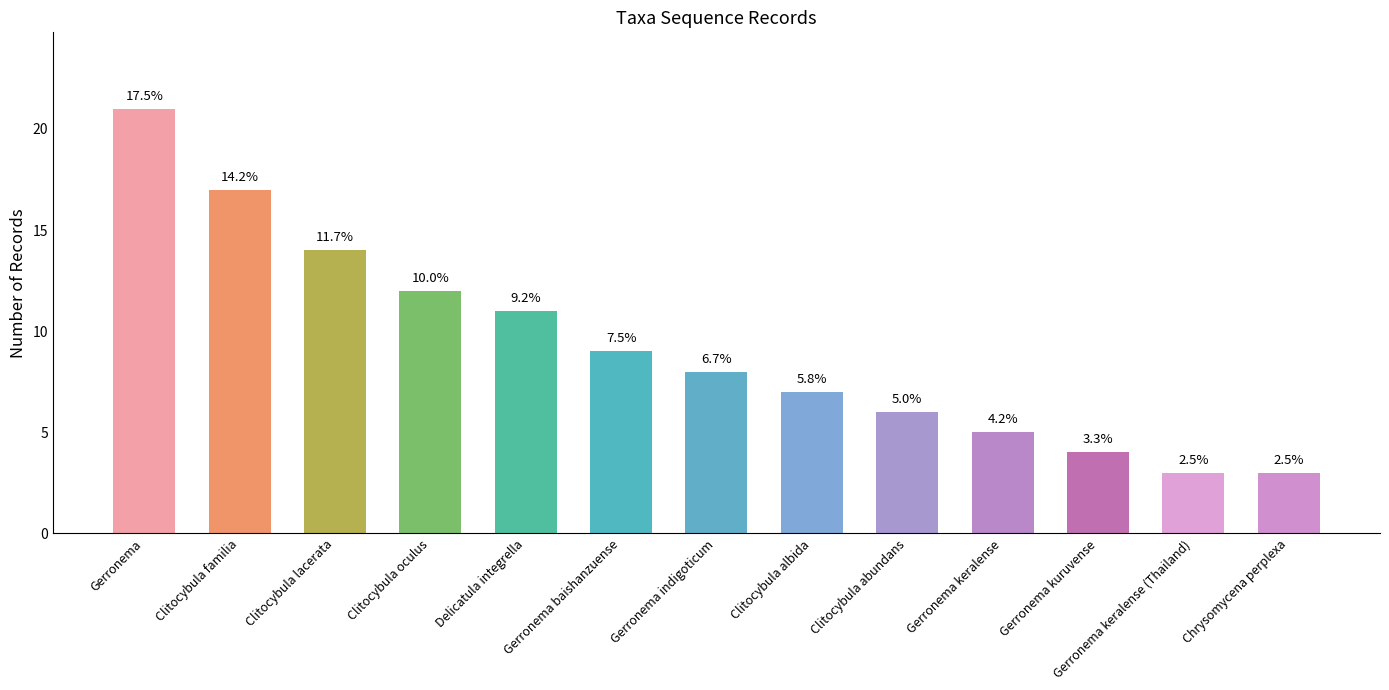

List the labels in order of value, smallest first.

Gerronema keralense (Thailand), Chrysomycena perplexa, Gerronema kuruvense, Gerronema keralense, Clitocybula abundans, Clitocybula albida, Gerronema indigoticum, Gerronema baishanzuense, Delicatula integrella, Clitocybula oculus, Clitocybula lacerata, Clitocybula familia, Gerronema